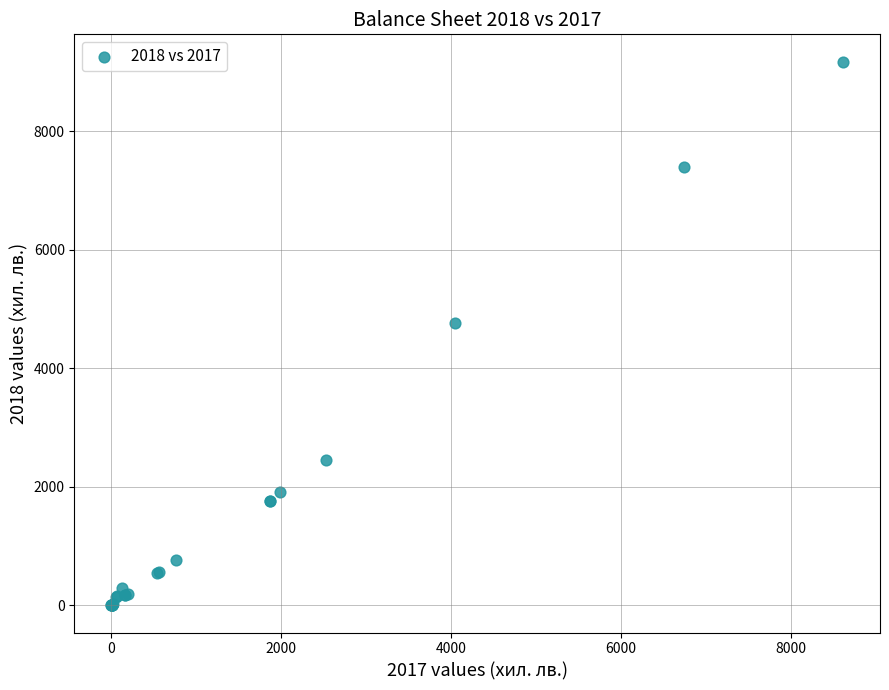

What Y value in the scatter plot is closest to 4587?

4757